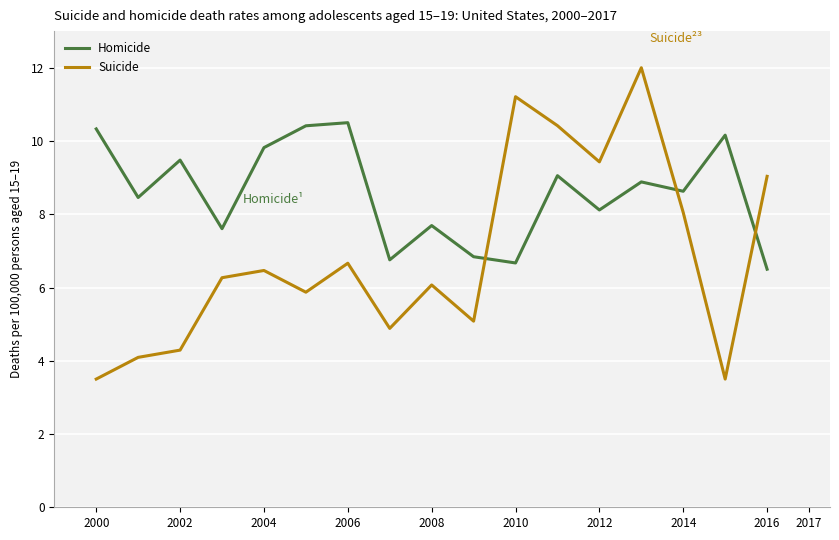

Which series ends up on top after the final intersection of Homicide and Suicide?

Suicide